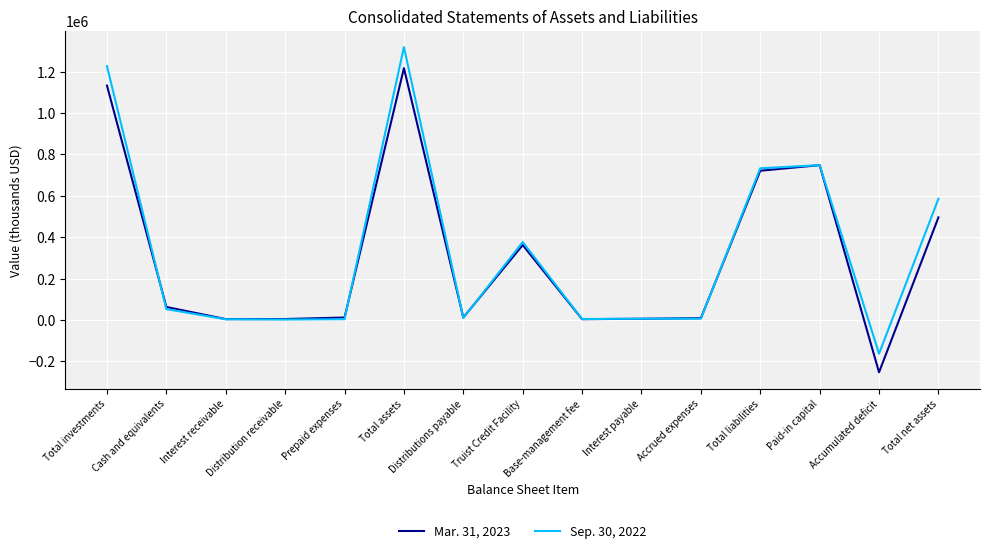

True or false: Sep. 30, 2022 has more than 1 points higher than both neighbors.

True